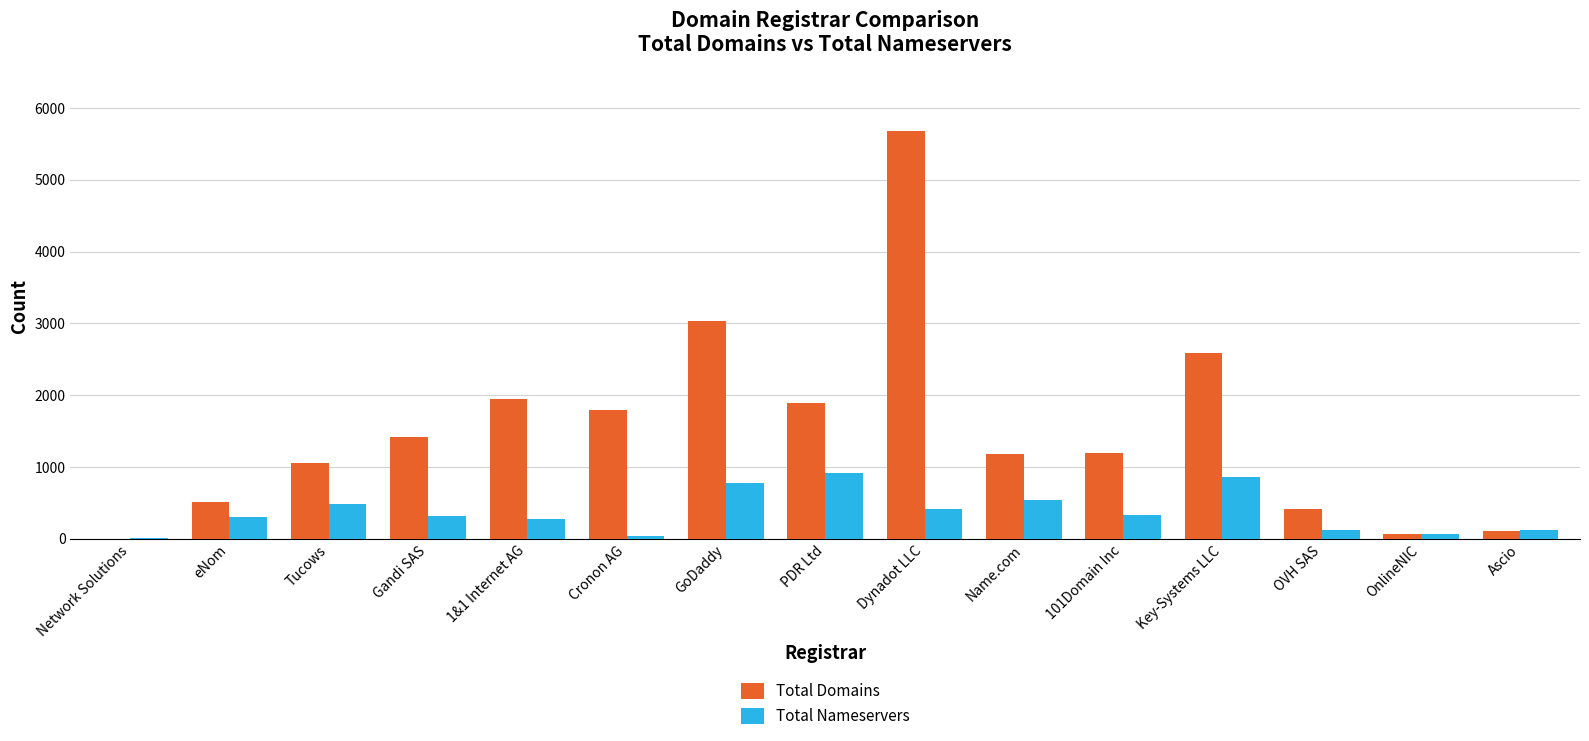

At which category is the sum across all series the highest?

Dynadot LLC